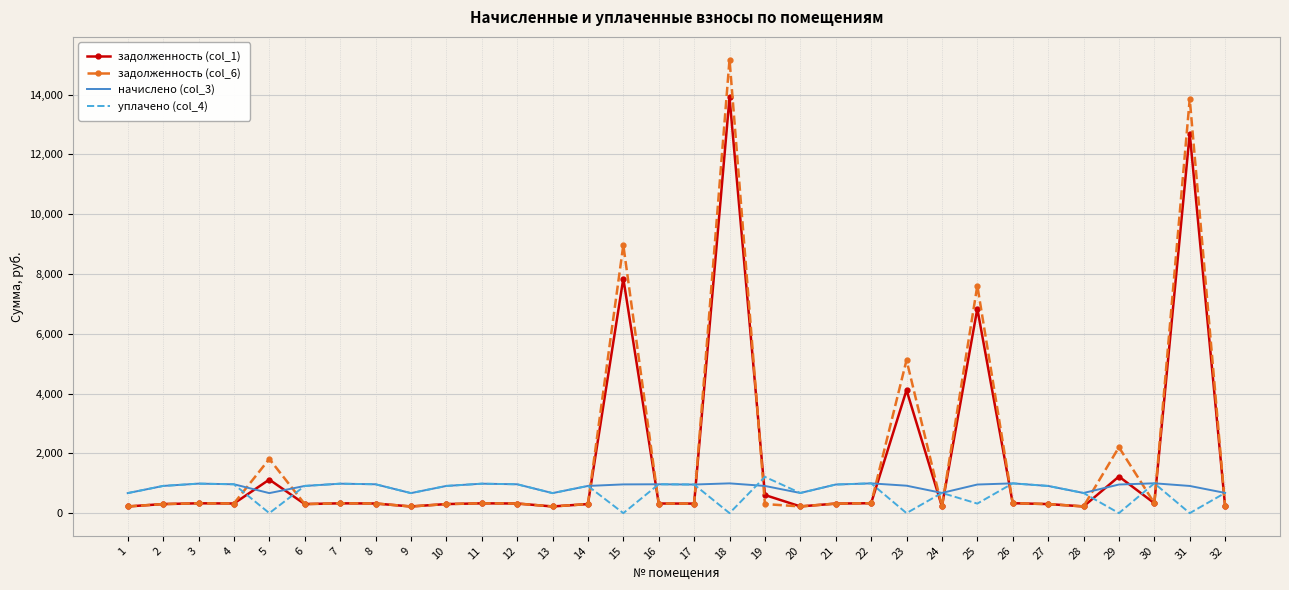

At which category is the sum across all series the highest?

18